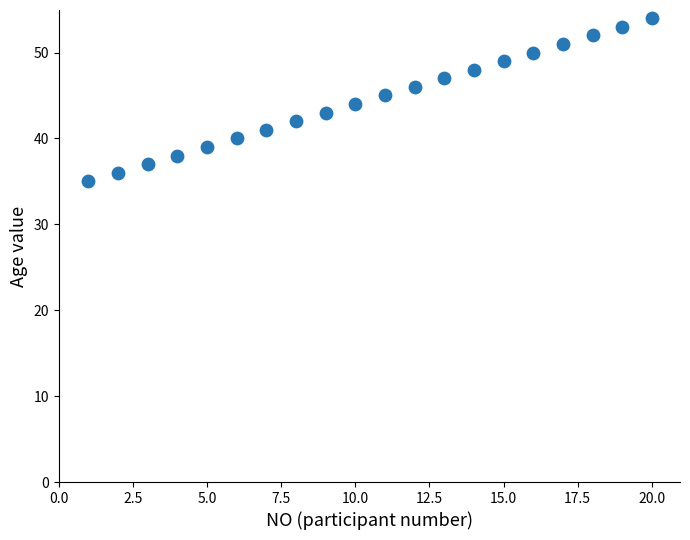

What is the range of X values (max minus min)?

19